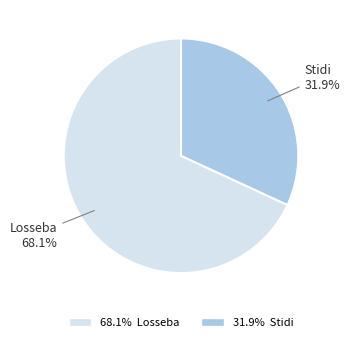

Count the number of slices in the pie.

2